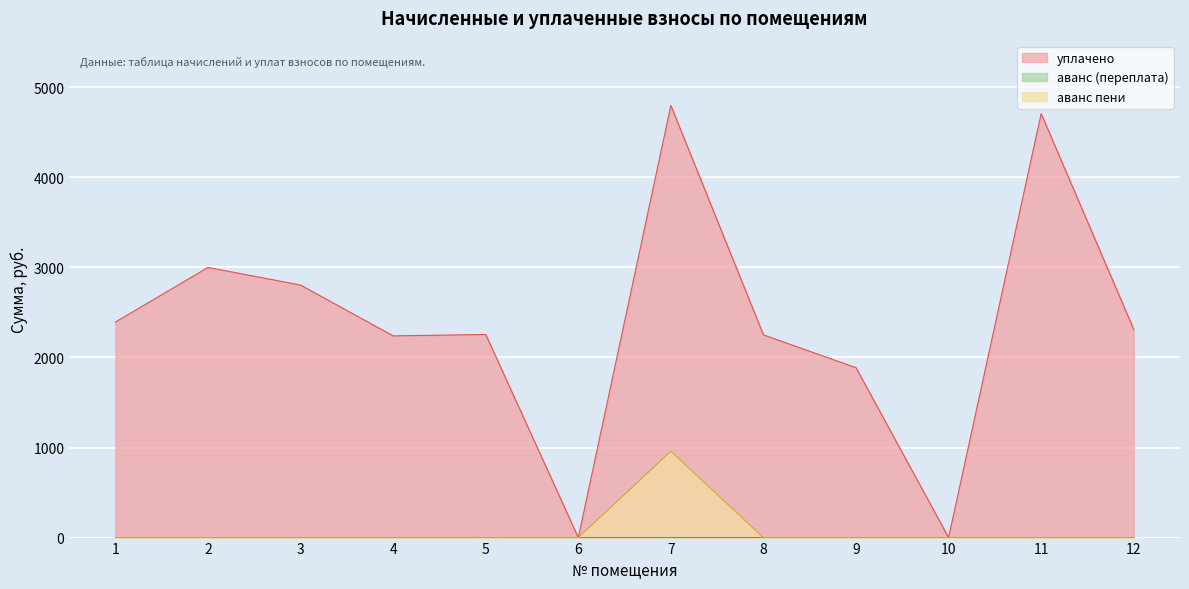

True or false: уплачено and аванс пени cross at least once.

False